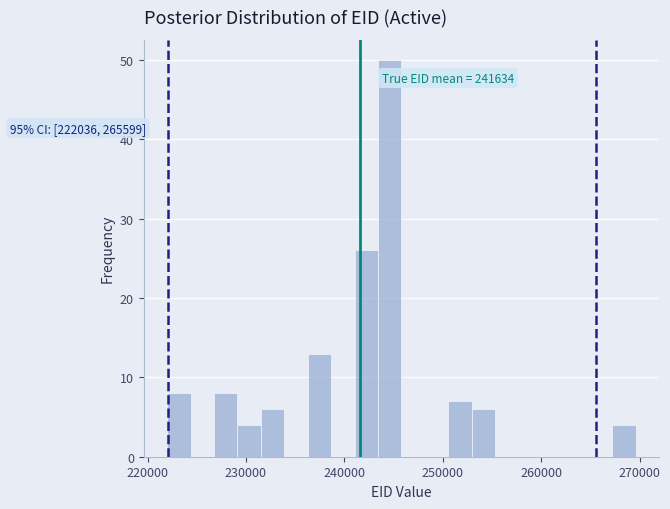

Read against the x-axis, roughly where is the centre of the tallest bar?

245000